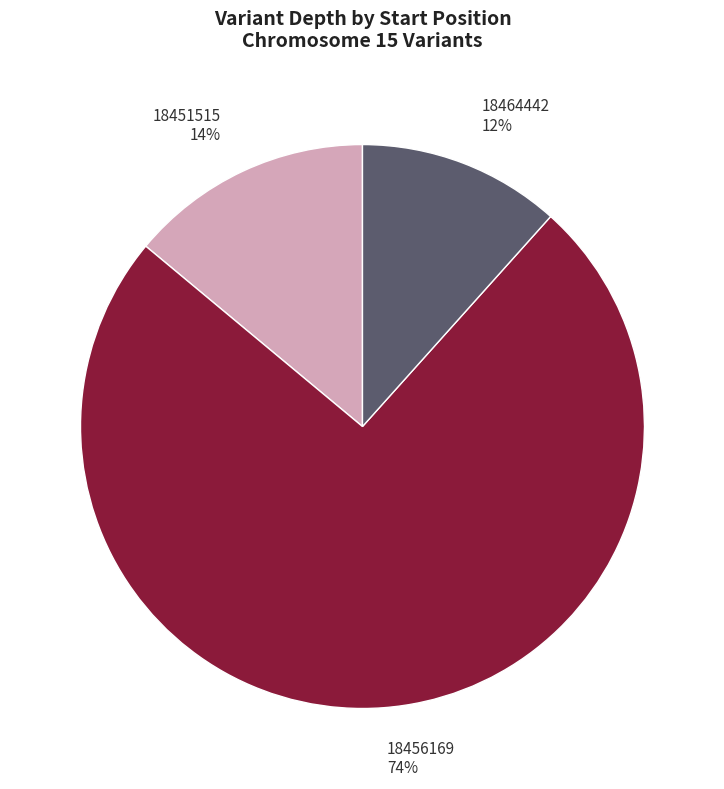

How many slices are in this pie chart?

3